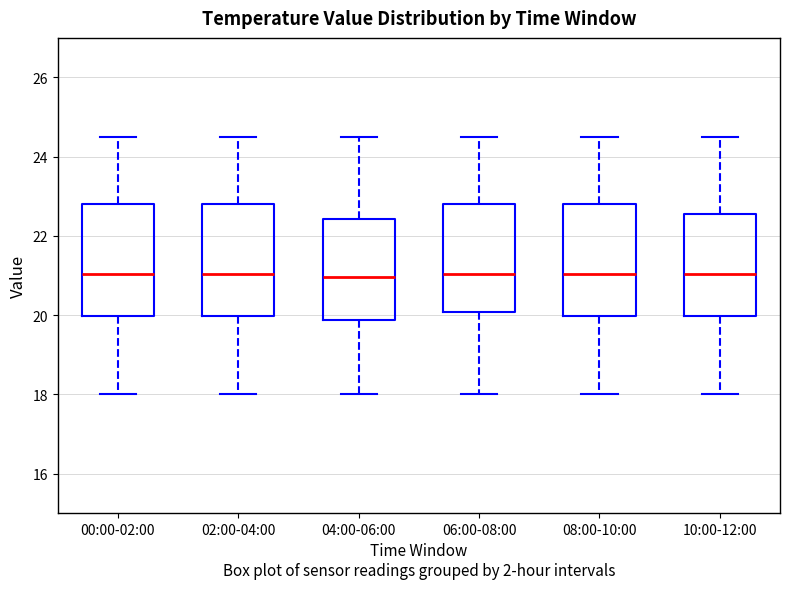

Where does the median line of the box for 04:00-06:00 sit on the y-axis? The values are not printed on the chart, so give them approximately, as read against the axis.

21.0